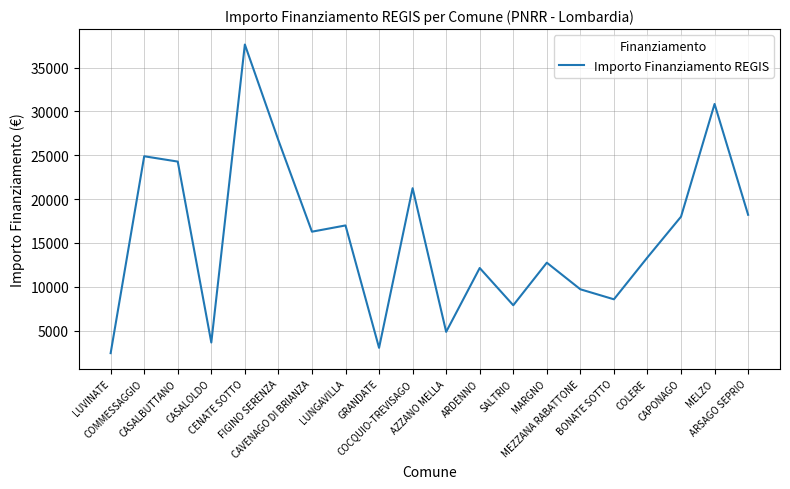

Reading left to right, what are all the values shown in this chart?

2428	24887	24280	3642	37634	26708	16283	16996	3035	21245	4856	12140	7891	12747	9712	8570	13354	17997	30852	18210